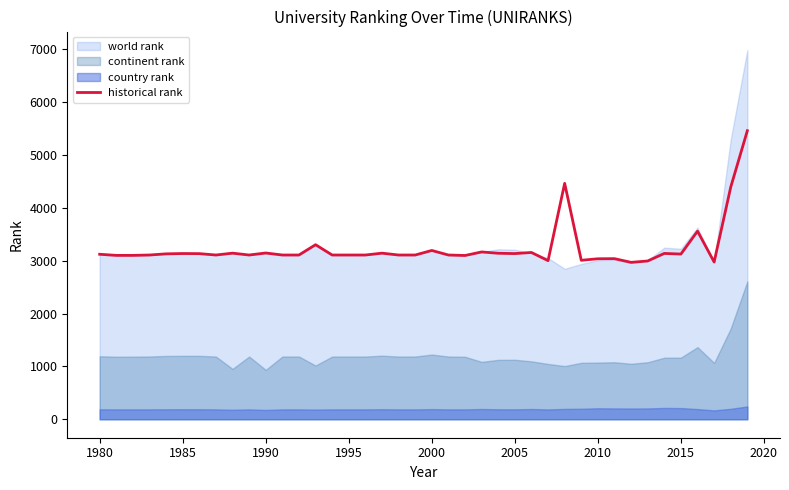

What is the highest value of the historical rank series?

5460